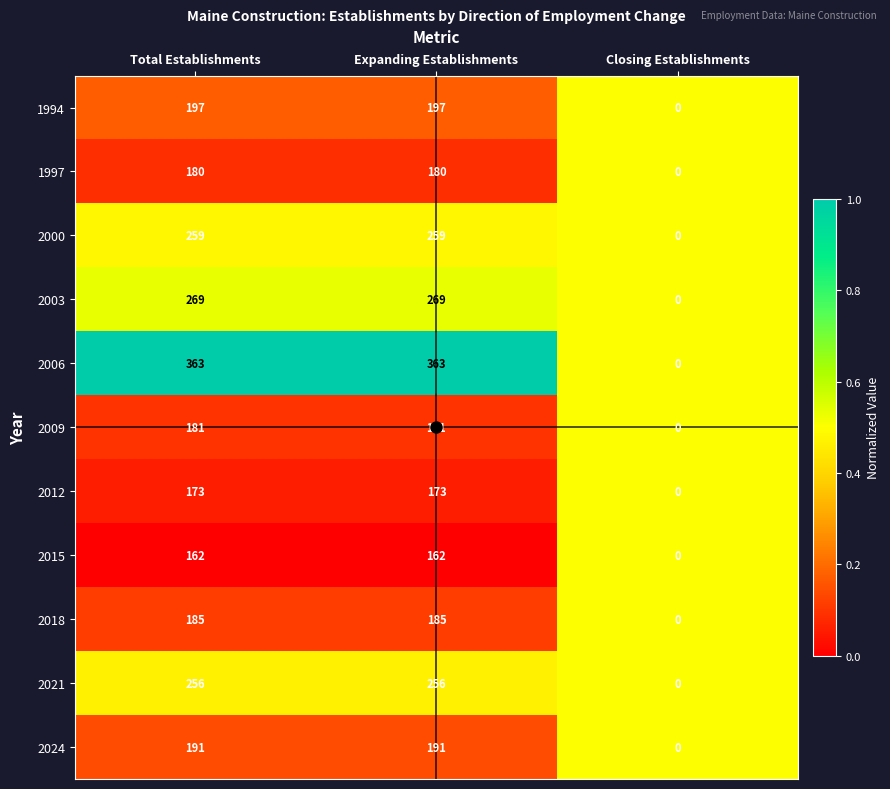

Is it true that 2000 equals 120 at Expanding Establishments?

False